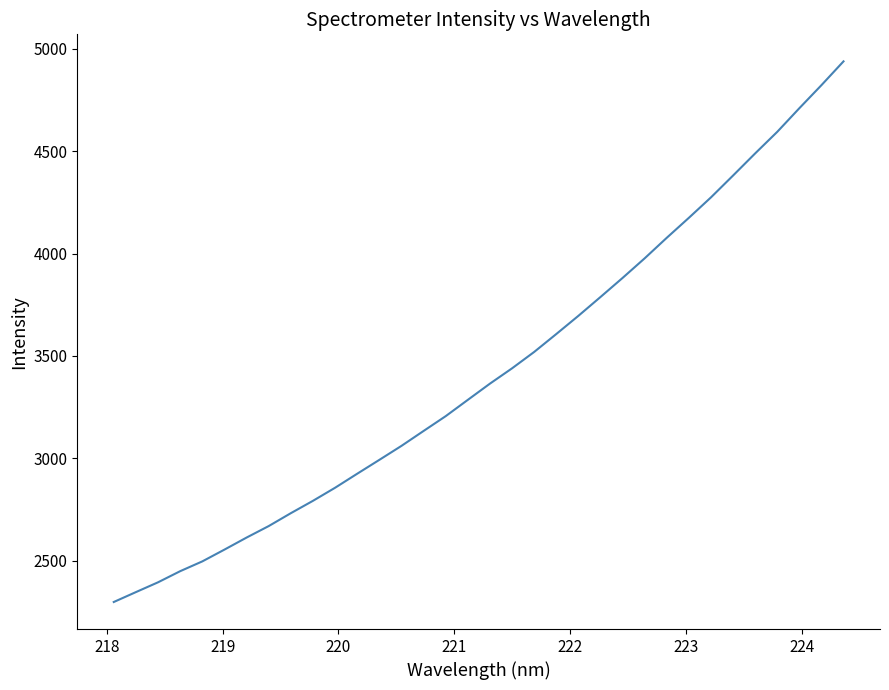

What is the greatest value displayed?

4938.0